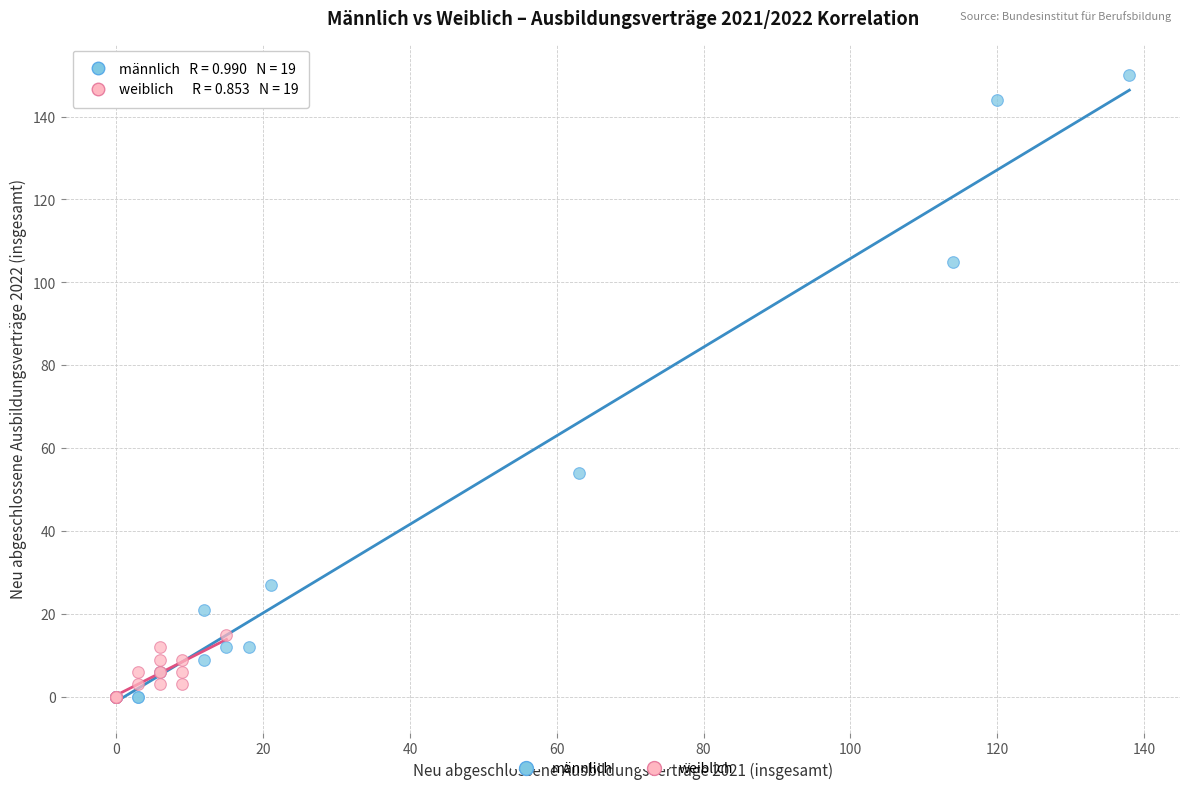

Which series has the widest spread of Y values?

männlich